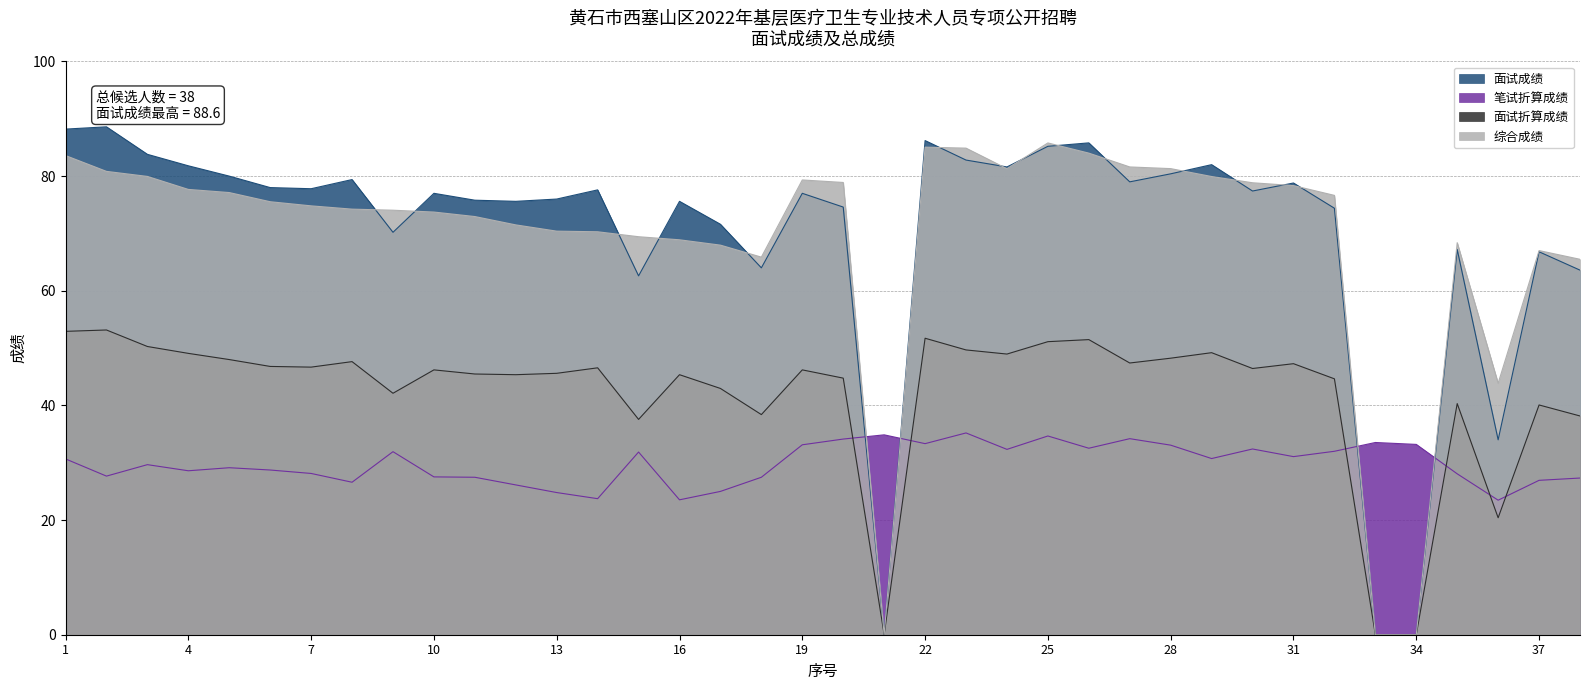

True or false: 面试成绩 has a value of 34.0 at 36.

True